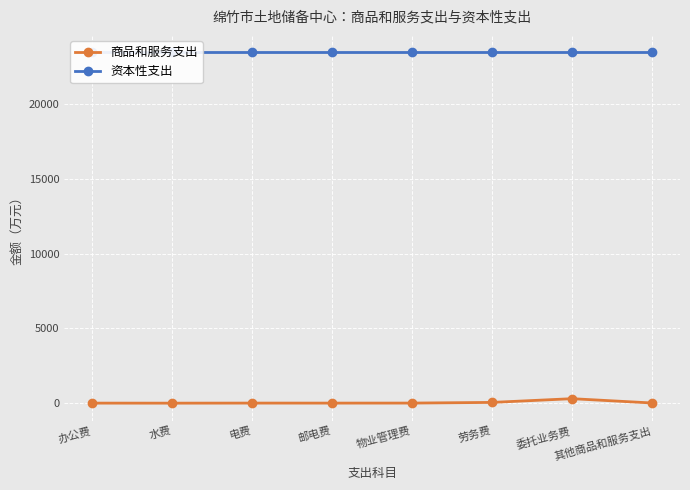

How many distinct data groups are displayed?

2